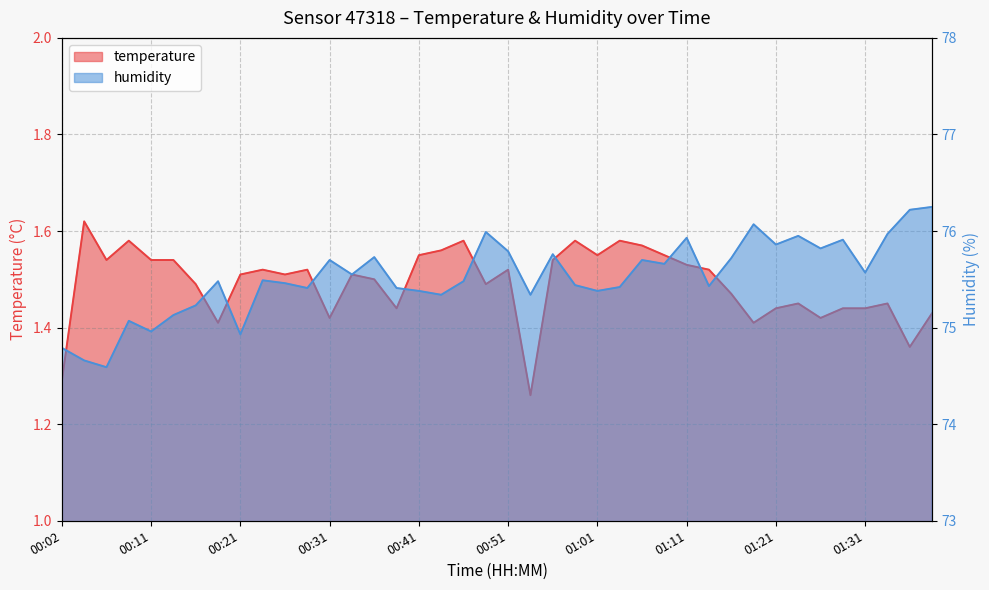

Between 00:09 and 00:31, which series saw the biggest shift?

humidity